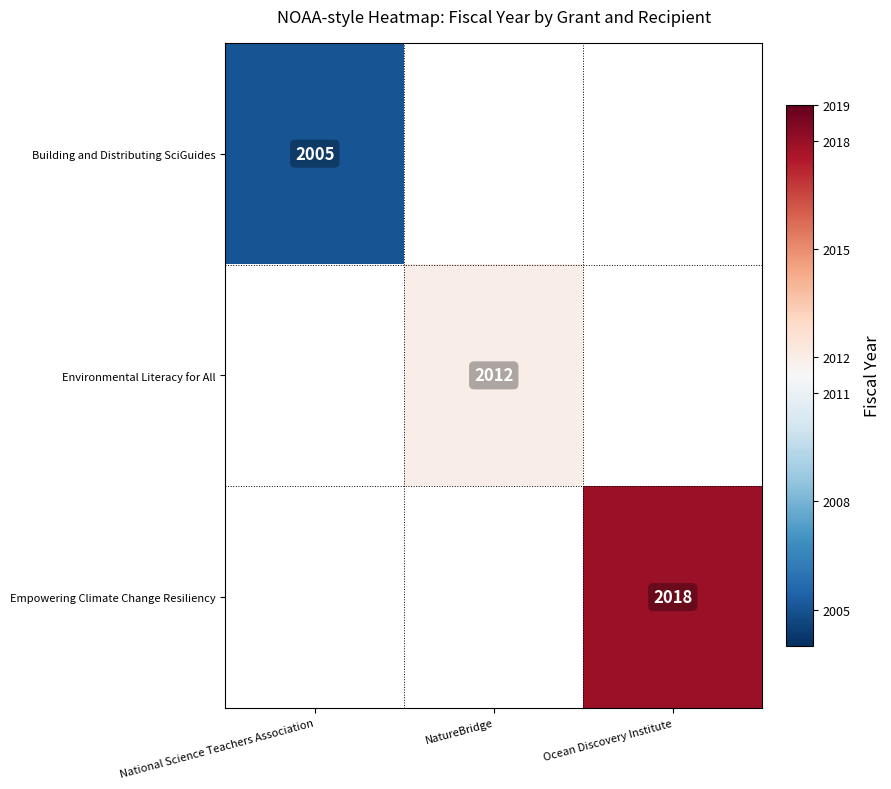

The Empowering Climate Change Resiliency series shows 2762 at Ocean Discovery Institute. True or false?

False